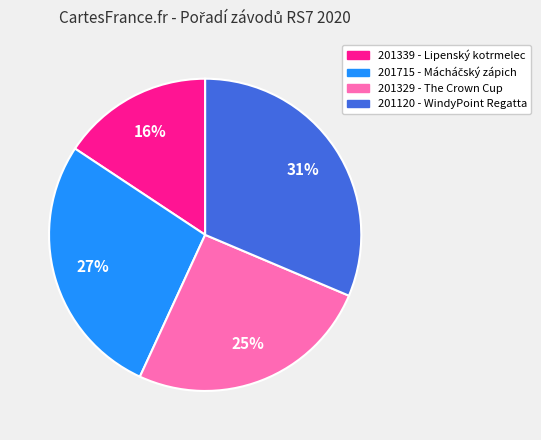

Combined, do 201329 - The Crown Cup and 201339 - Lipenský kotrmelec account for over 50%?

No